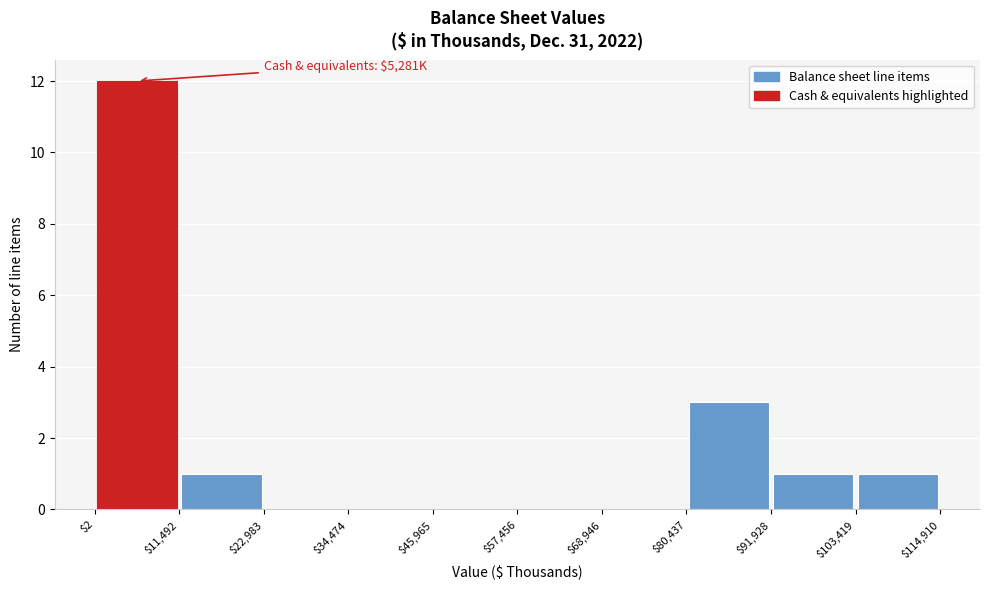

Over which range of the x-axis is the bar tallest?

$2 to $11,492